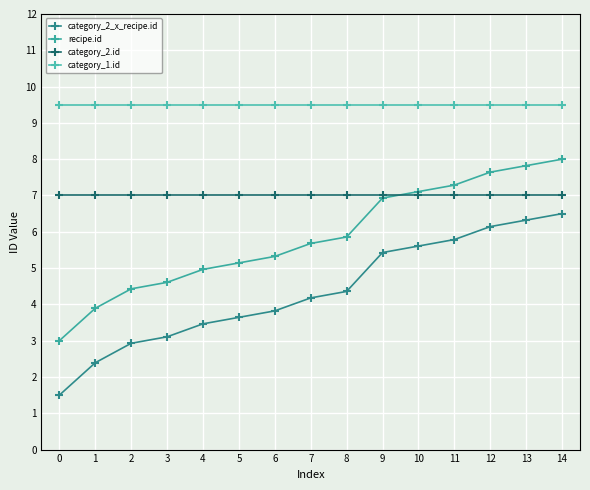

How many data points in category_2_x_recipe.id are above 4?

8